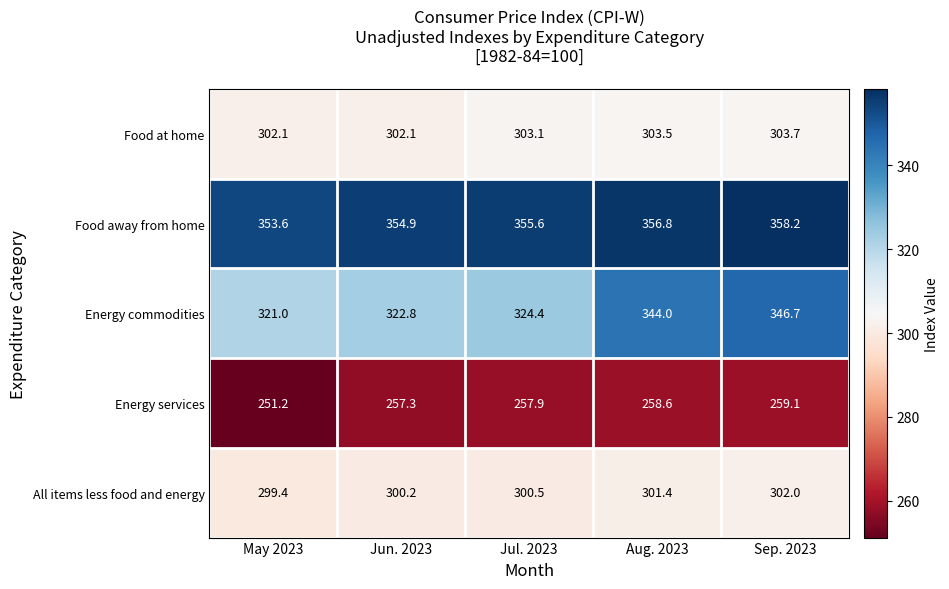

What is the sum of all Food away from home values?

1779.1